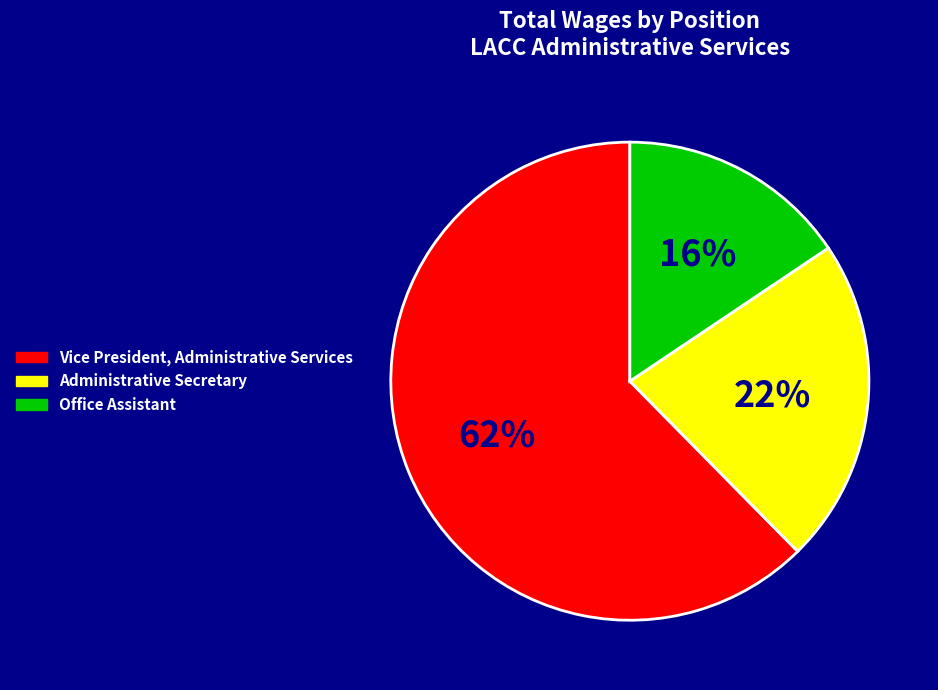

Which has a higher value, Vice President, Administrative Services or Office Assistant?

Vice President, Administrative Services